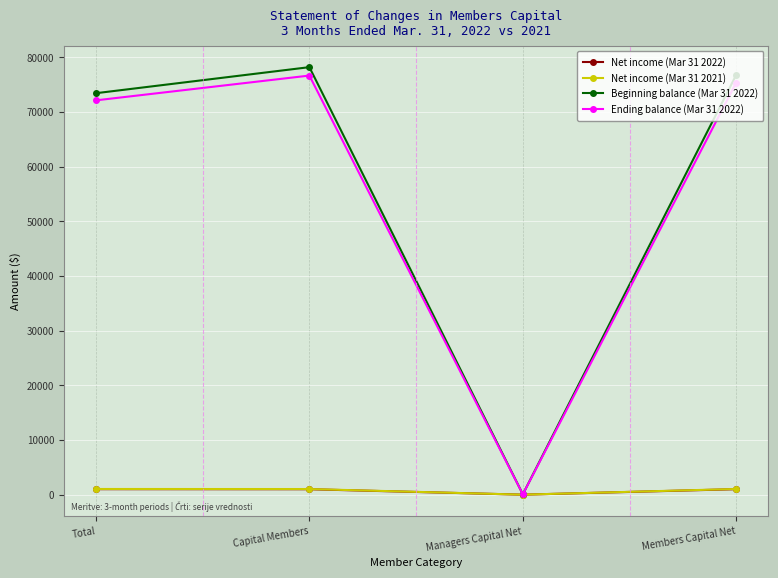

The Ending balance (Mar 31 2022) series shows 112878 at Total. True or false?

False